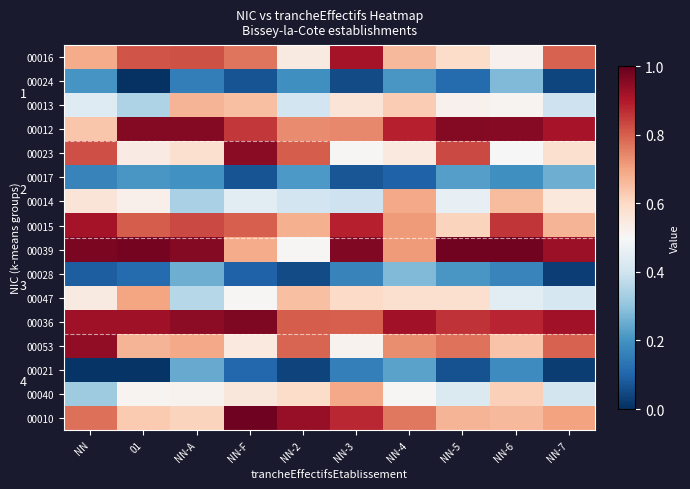

Is the value of 00012 at NN-4 greater than the value of 00021 at 01?

Yes